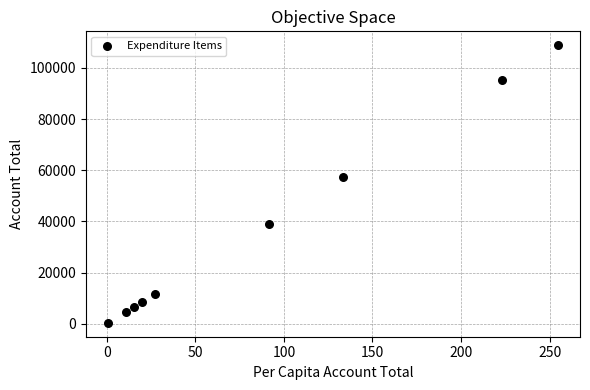

What is the average Y value?

36923